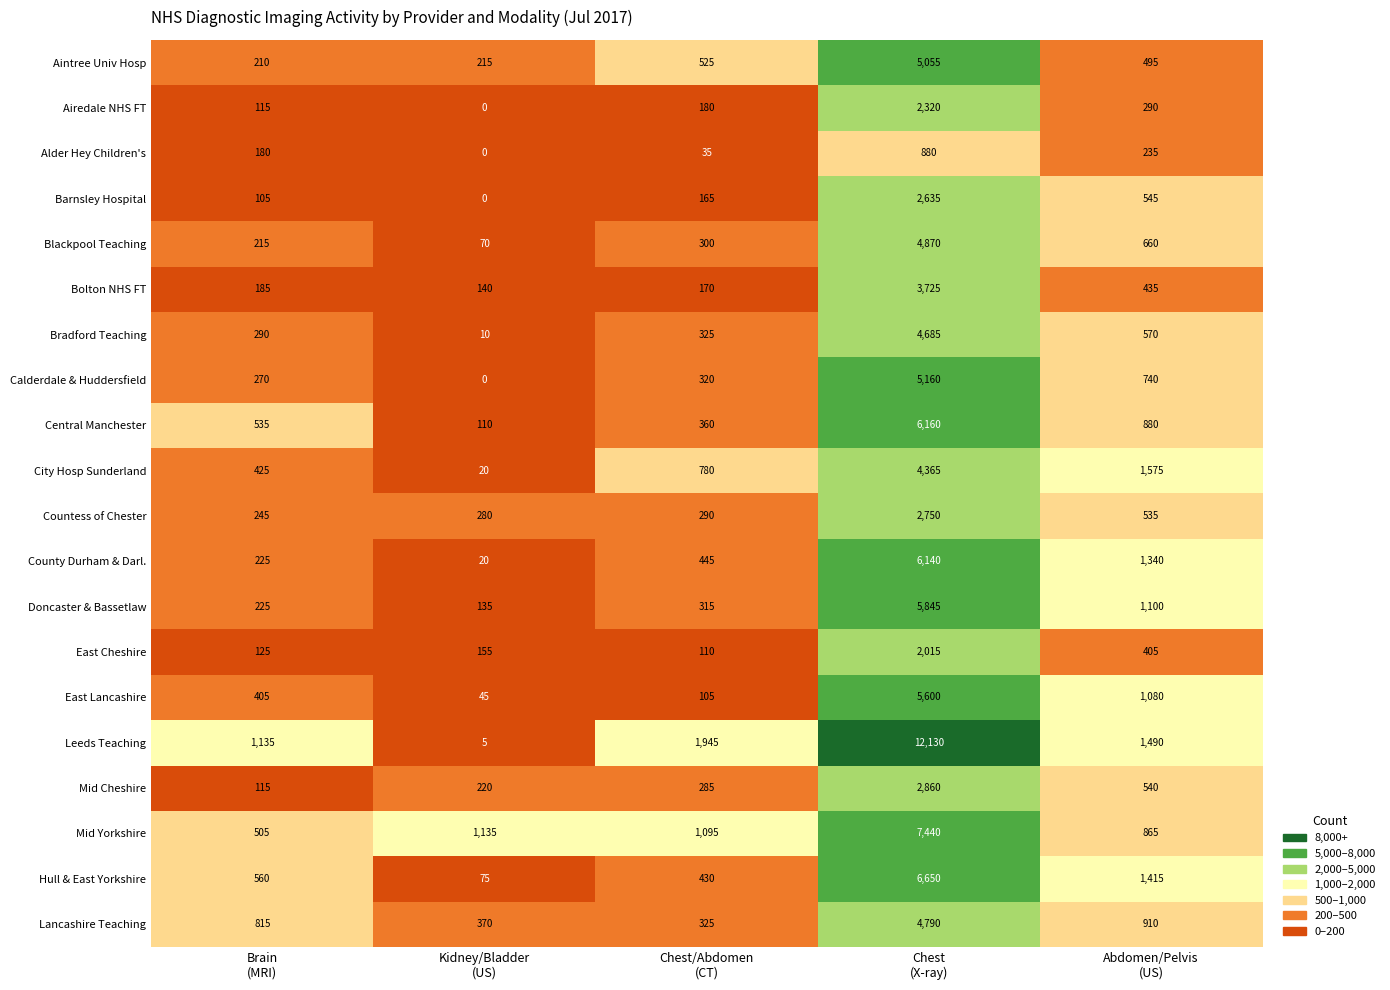

Which series has the largest total across all categories?

Leeds Teaching